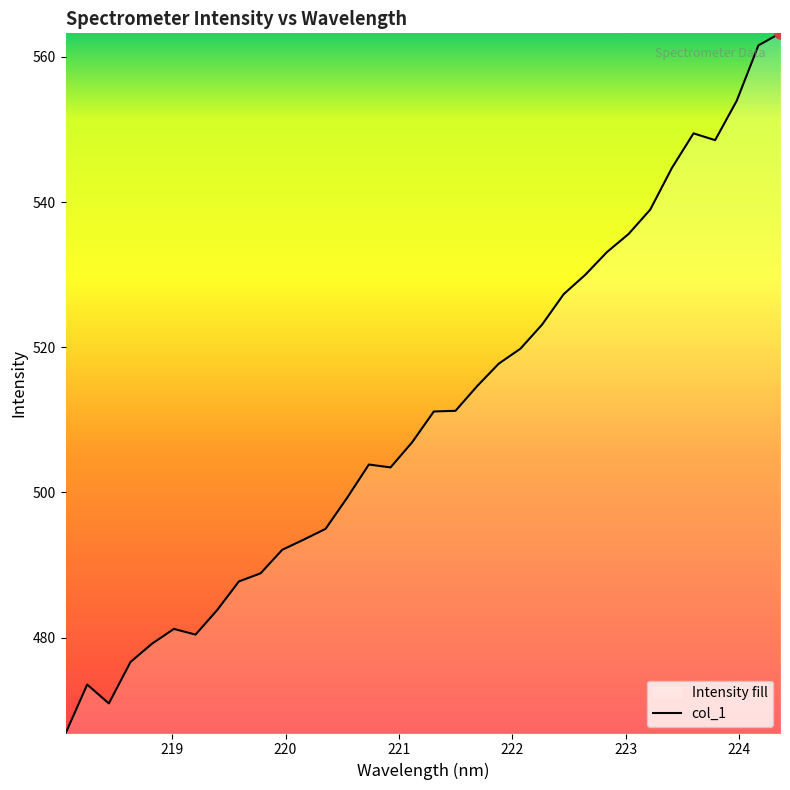

Does the chart display data point markers on the line(s)?

No